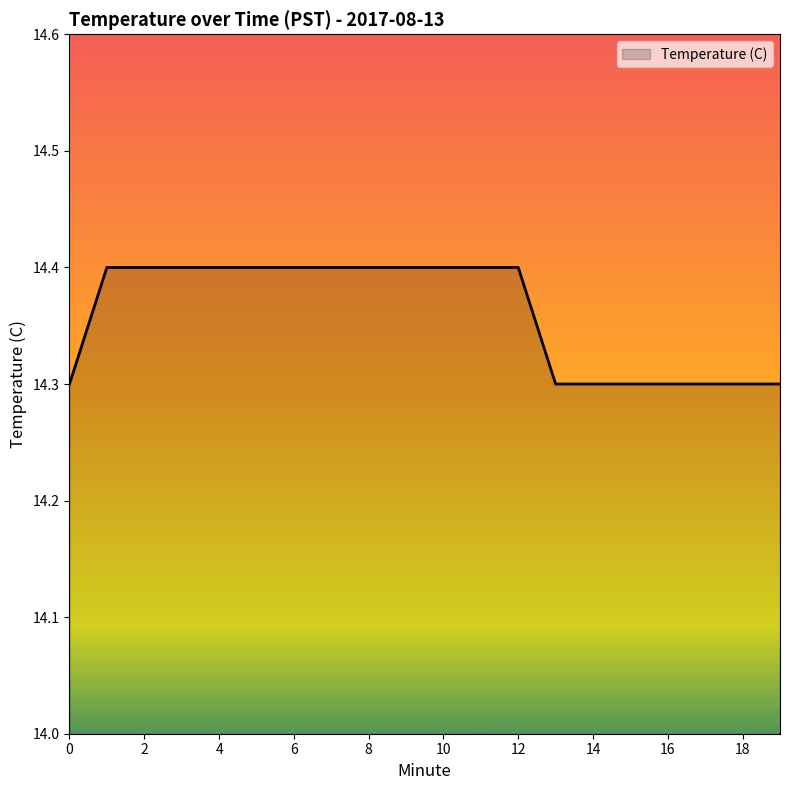

Count the number of categories in the chart.

20